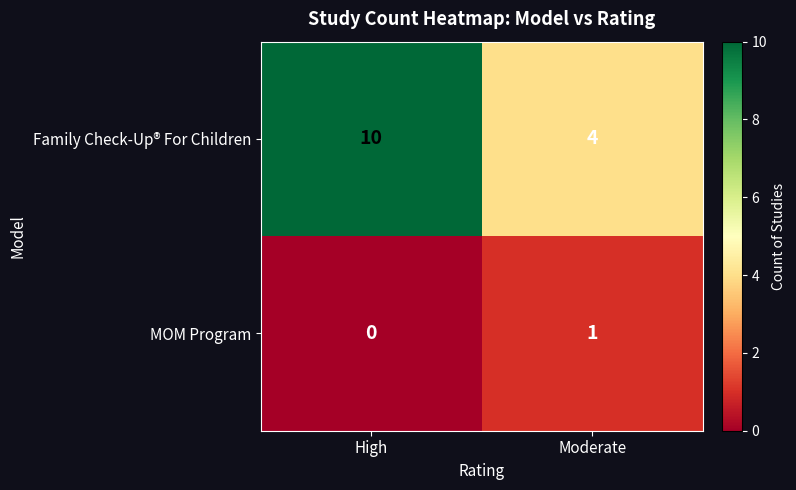

List the series in order of their peak value, highest first.

Family Check-Up® For Children, MOM Program